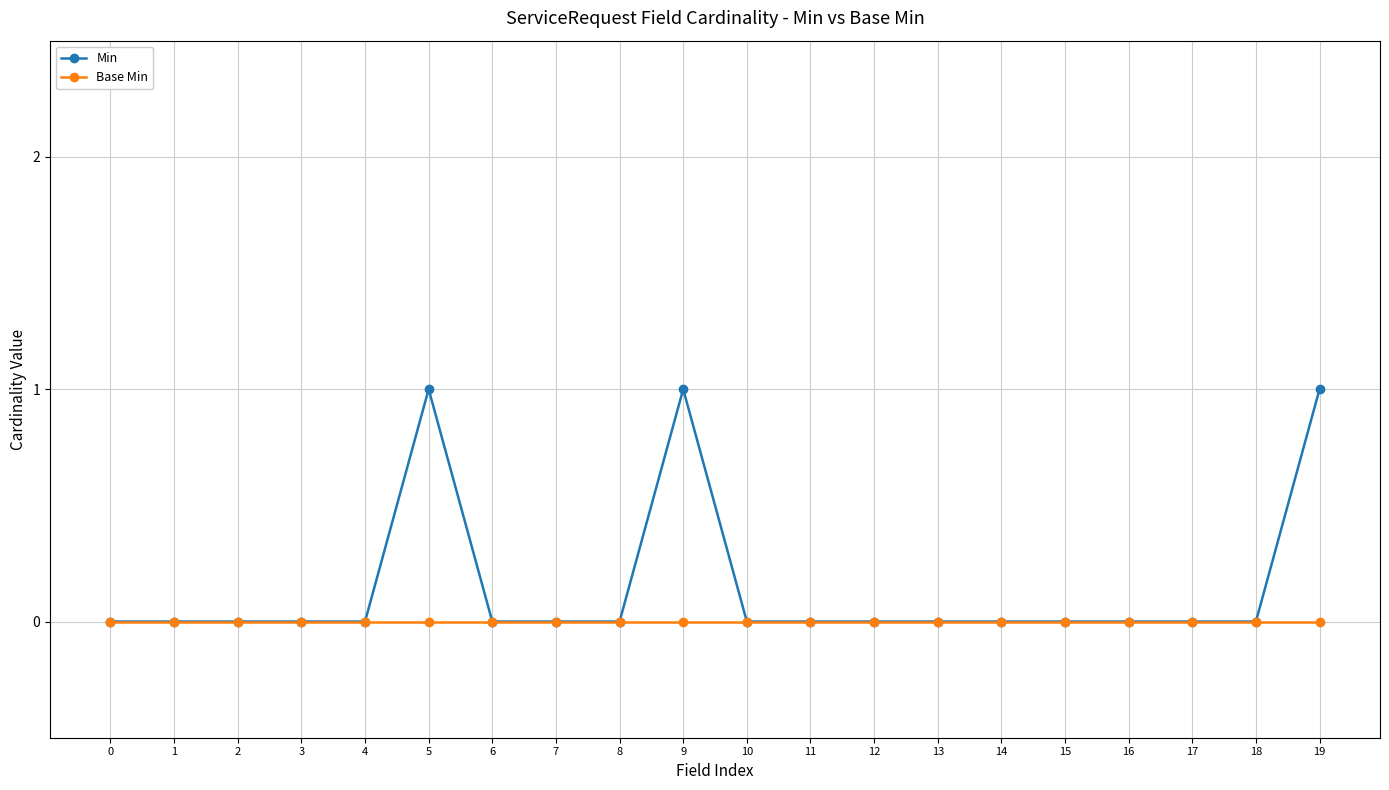

How many lines are shown in the chart?

2